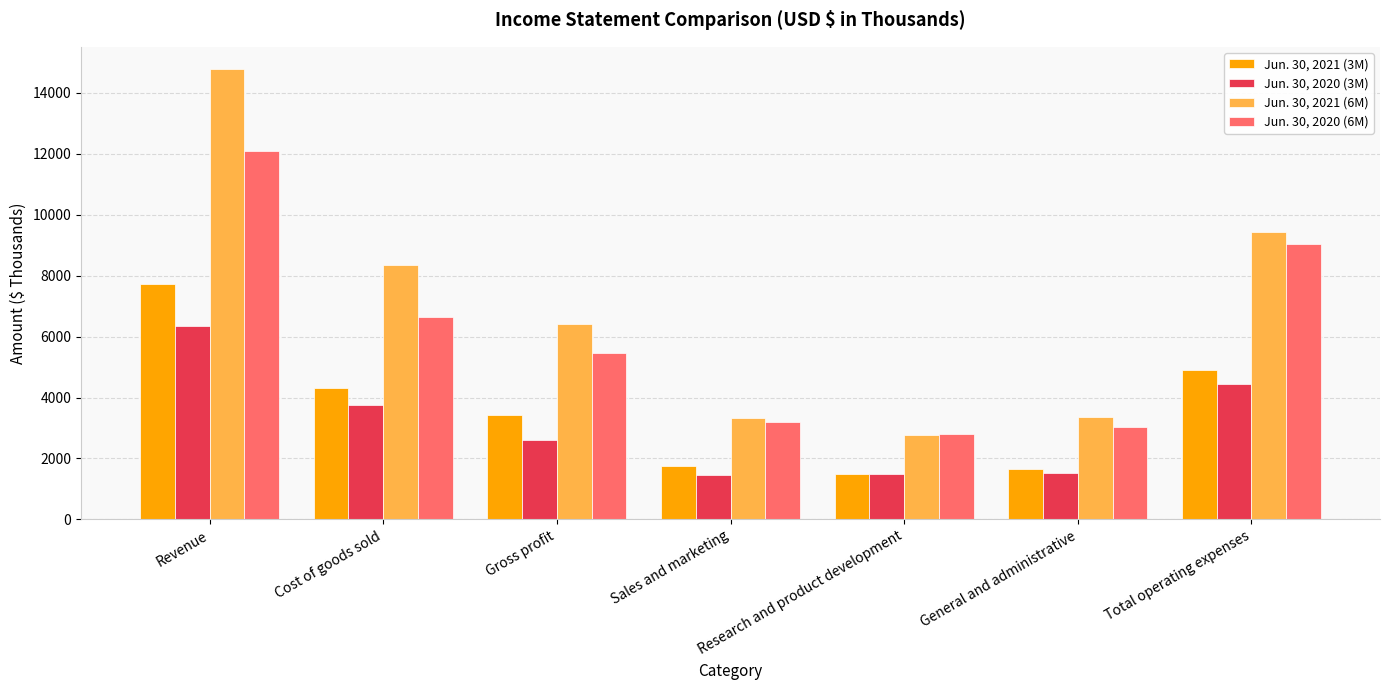

What is the difference between the maximum and minimum values in the Jun. 30, 2021 (3M) series?

6248